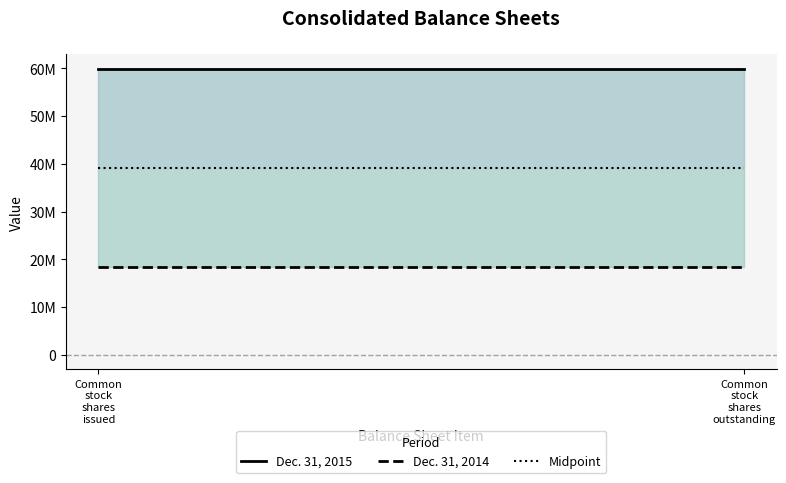

At which label is Midpoint closest to 39130159?

Common
stock
shares
issued